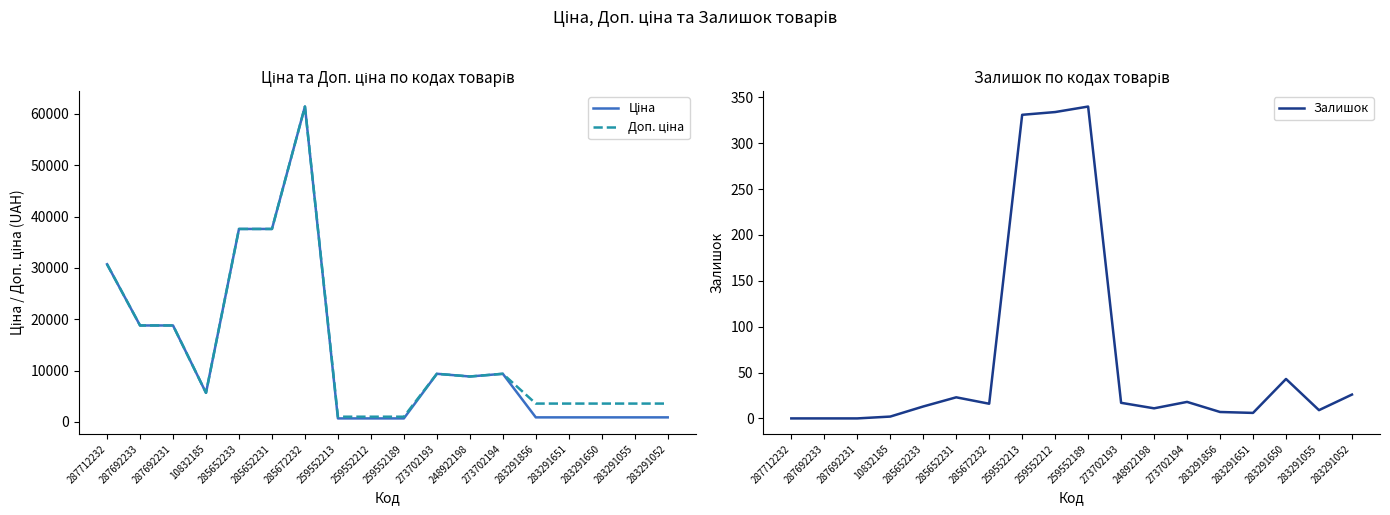

What is the minimum value for Доп. ціна?

1024.6